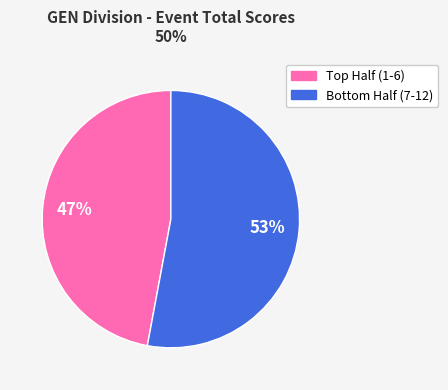

To the nearest percent, what is the difference between the largest and smallest slice percentages?

6%